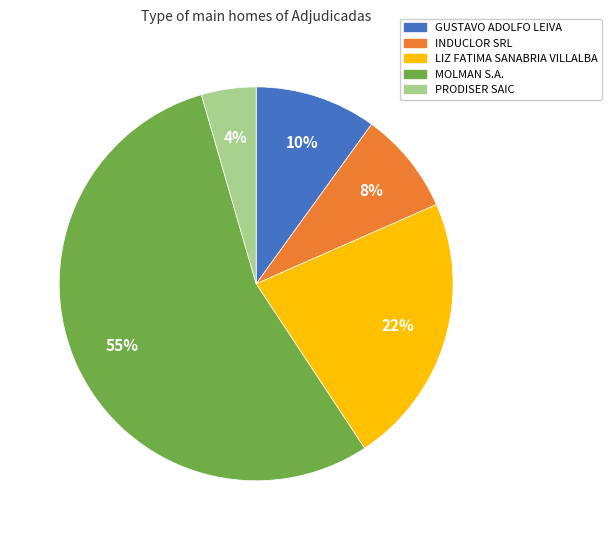

To the nearest percent, what is the combined percentage of INDUCLOR SRL and GUSTAVO ADOLFO LEIVA?

18%